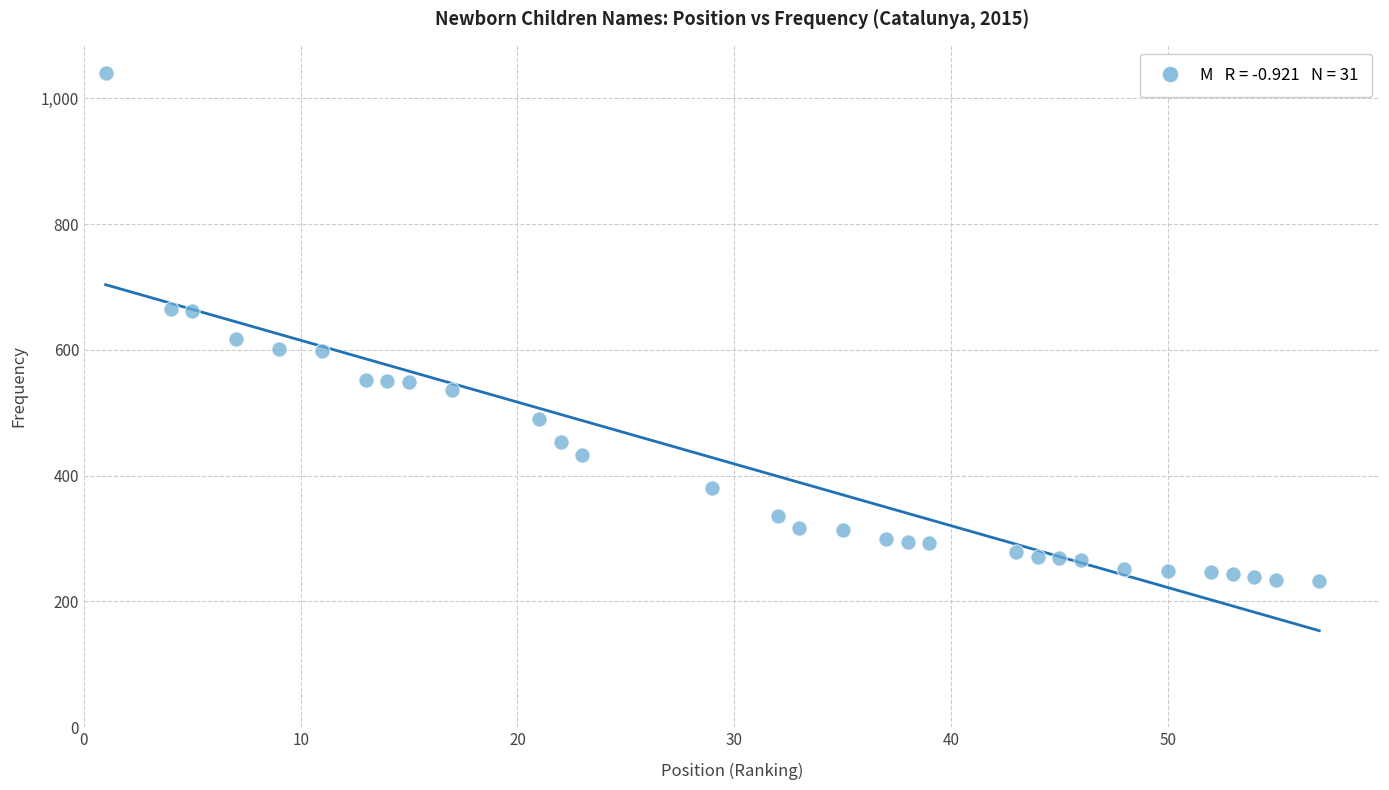

What is the range of Y values (max minus min)?

808